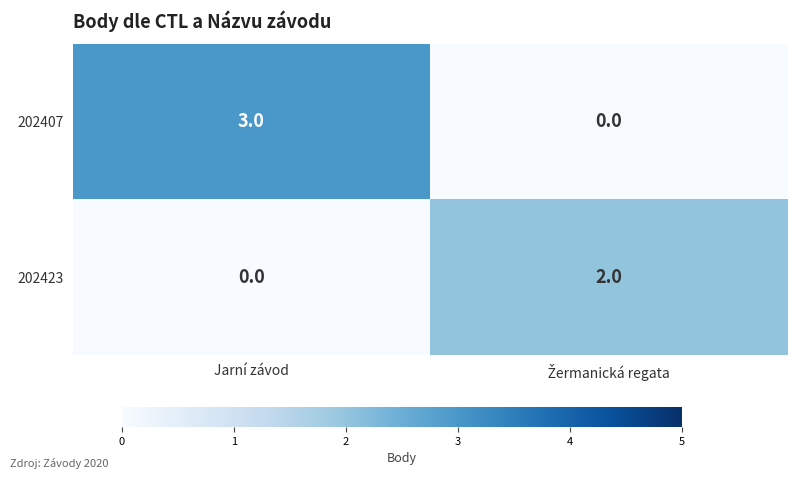

What is the sum of all 202407 values?

3